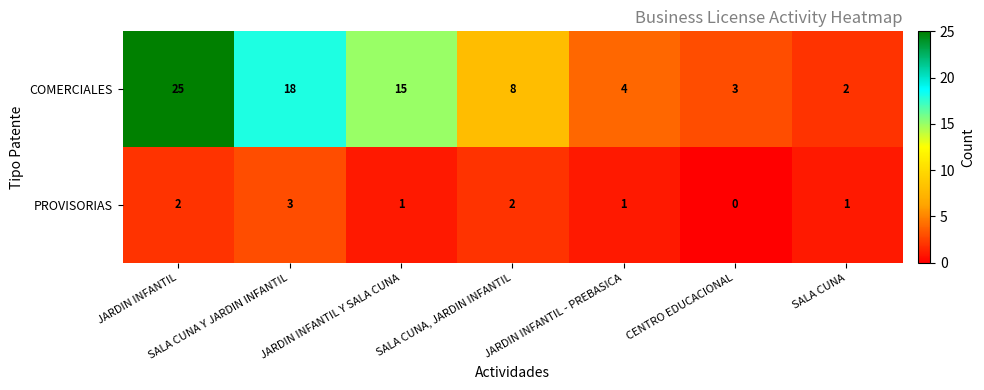

What is the average value of the COMERCIALES series?

11